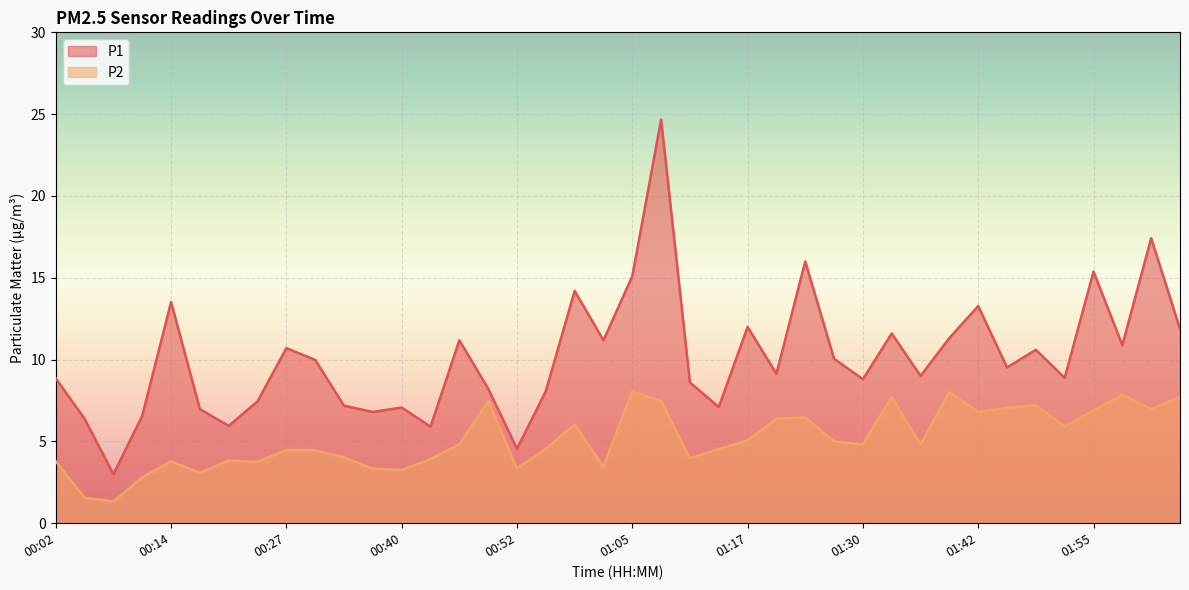

What is the value of the P1 point at the 26th from the left?

9.1